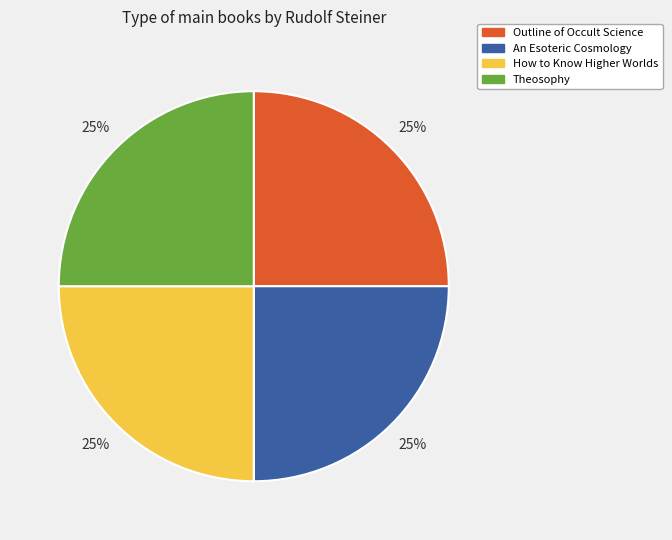

To the nearest percent, what is the combined percentage of How to Know Higher Worlds and An Esoteric Cosmology?

50%